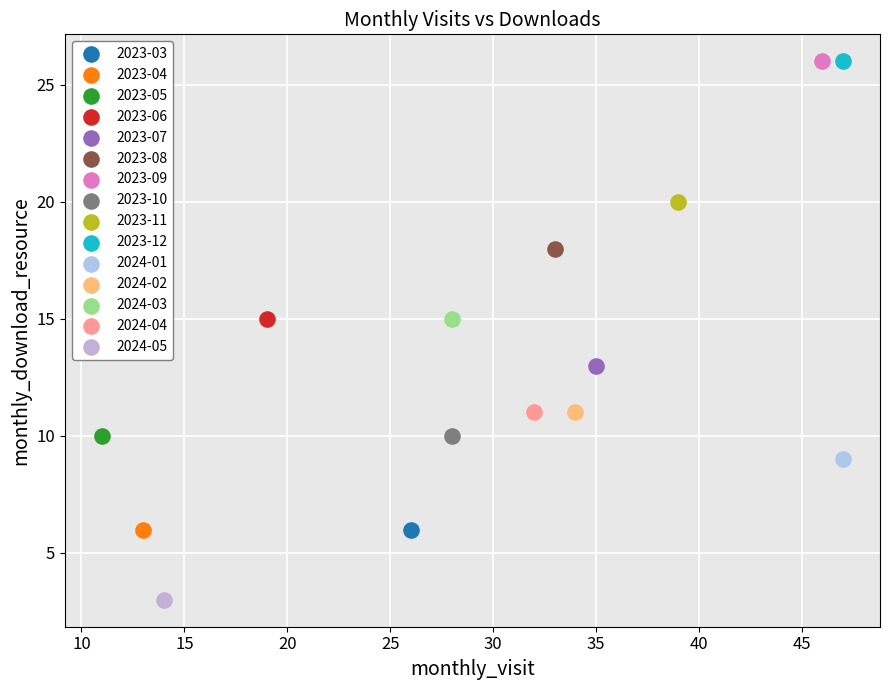

Which series reaches the minimum Y coordinate?

2024-05